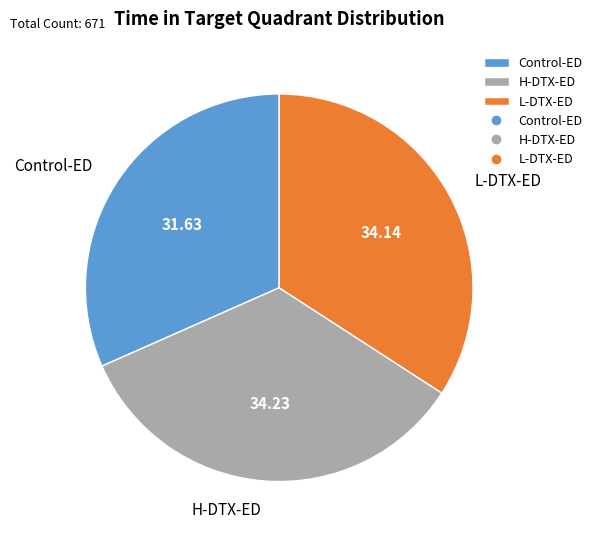

What is the smallest slice in the pie chart?

Control-ED